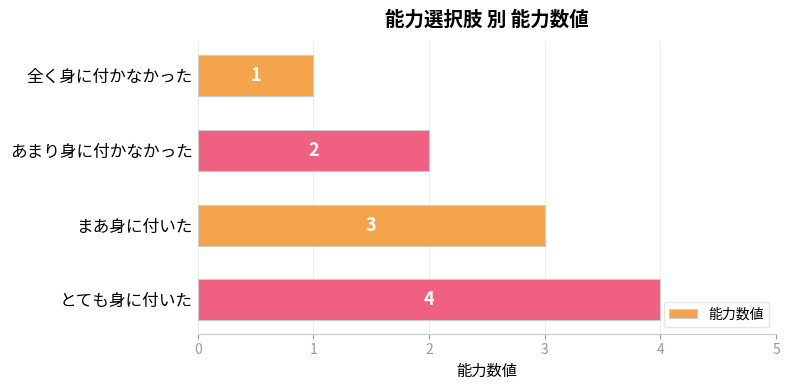

Between まあ身に付いた and あまり身に付かなかった, which is larger?

まあ身に付いた